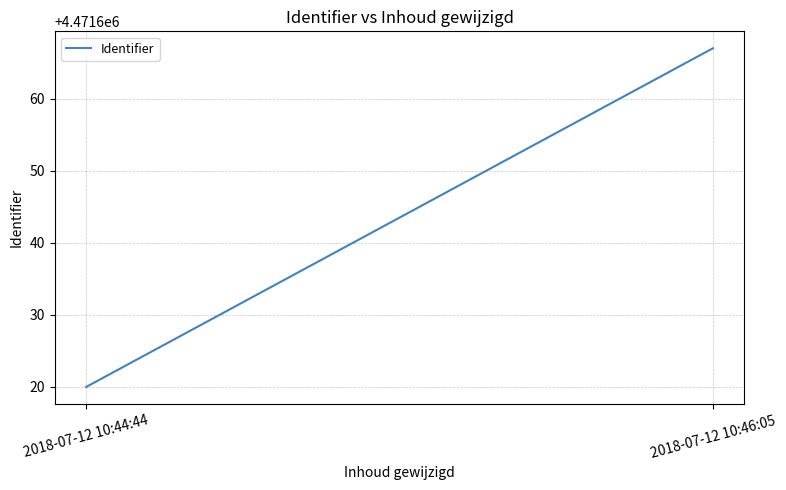

What is the difference between the values at 2018-07-12 10:44:44 and 2018-07-12 10:46:05?

47